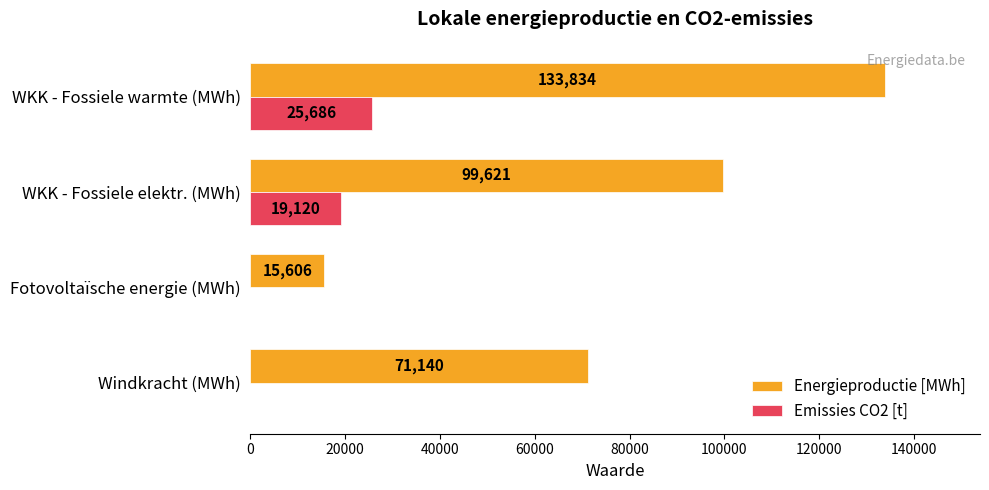

Which series changed the most between Windkracht (MWh) and WKK - Fossiele warmte (MWh)?

Energieproductie [MWh]